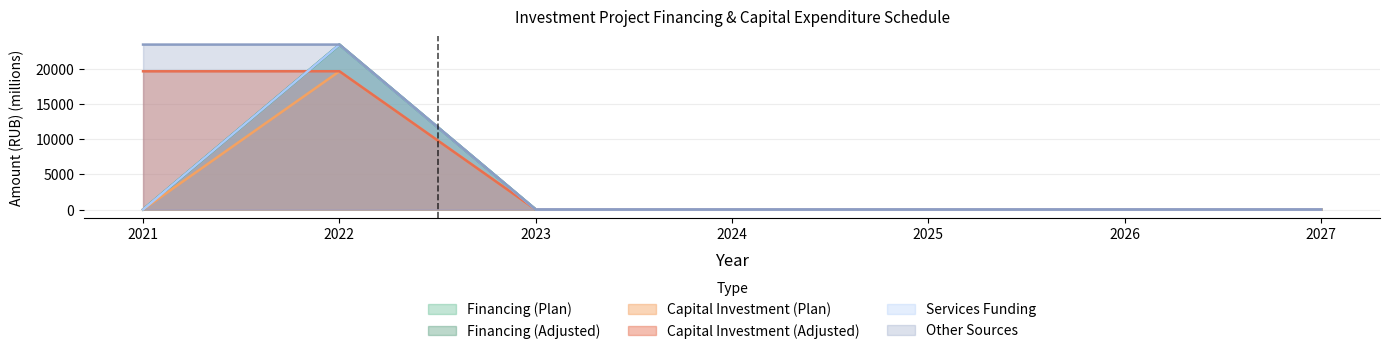

Rank the categories by Financing (Adjusted) value from highest to lowest.

2022, 2021, 2023, 2024, 2025, 2026, 2027